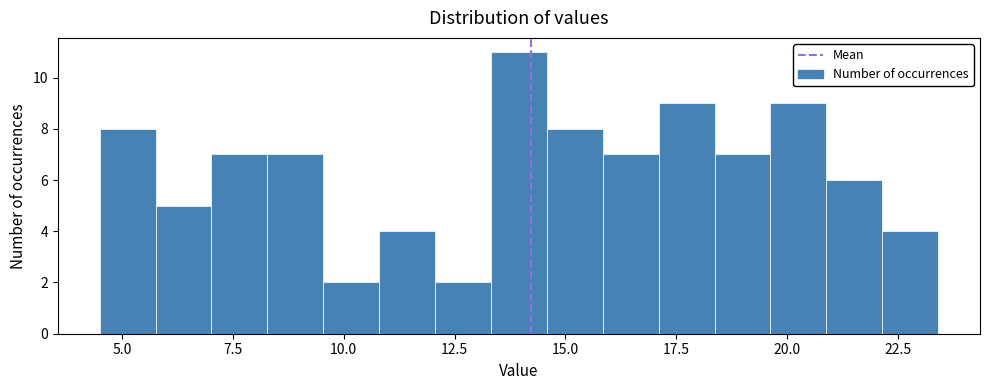

Around what value on the x-axis is the tallest bar? Give the approximate position of its centre, as read against the axis.

14.0